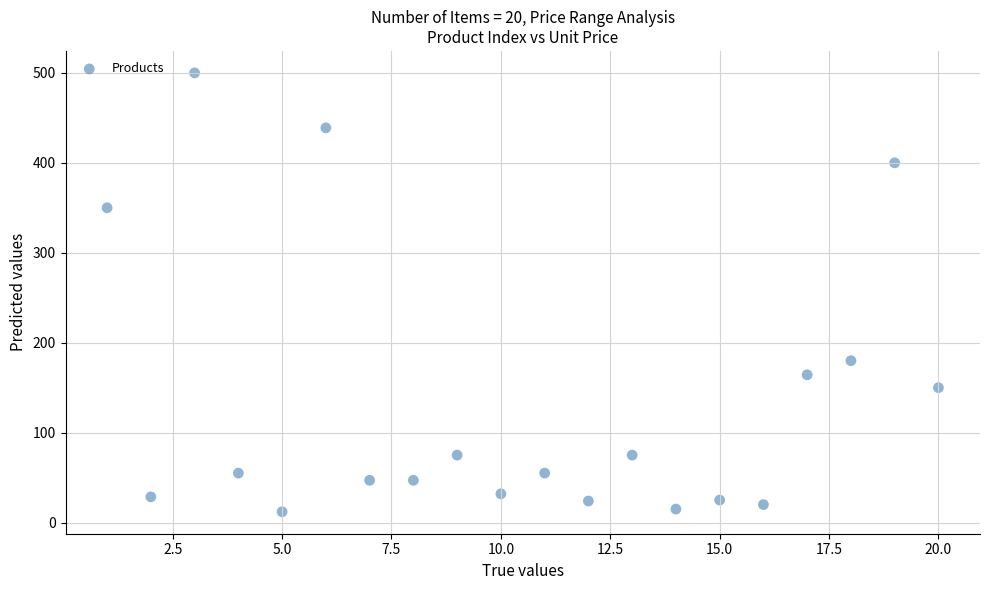

What Y value in the scatter plot is closest to 256?

180.0